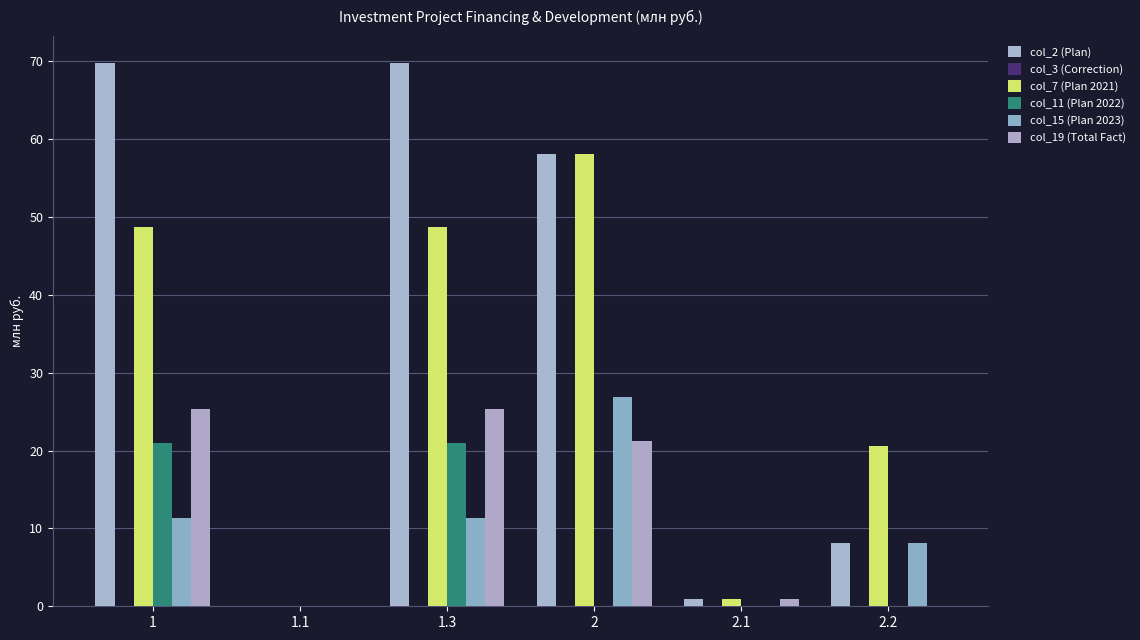

Count the number of categories in the chart.

6